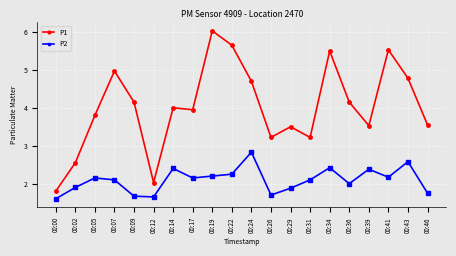

True or false: P2 and P1 cross at least once.

False